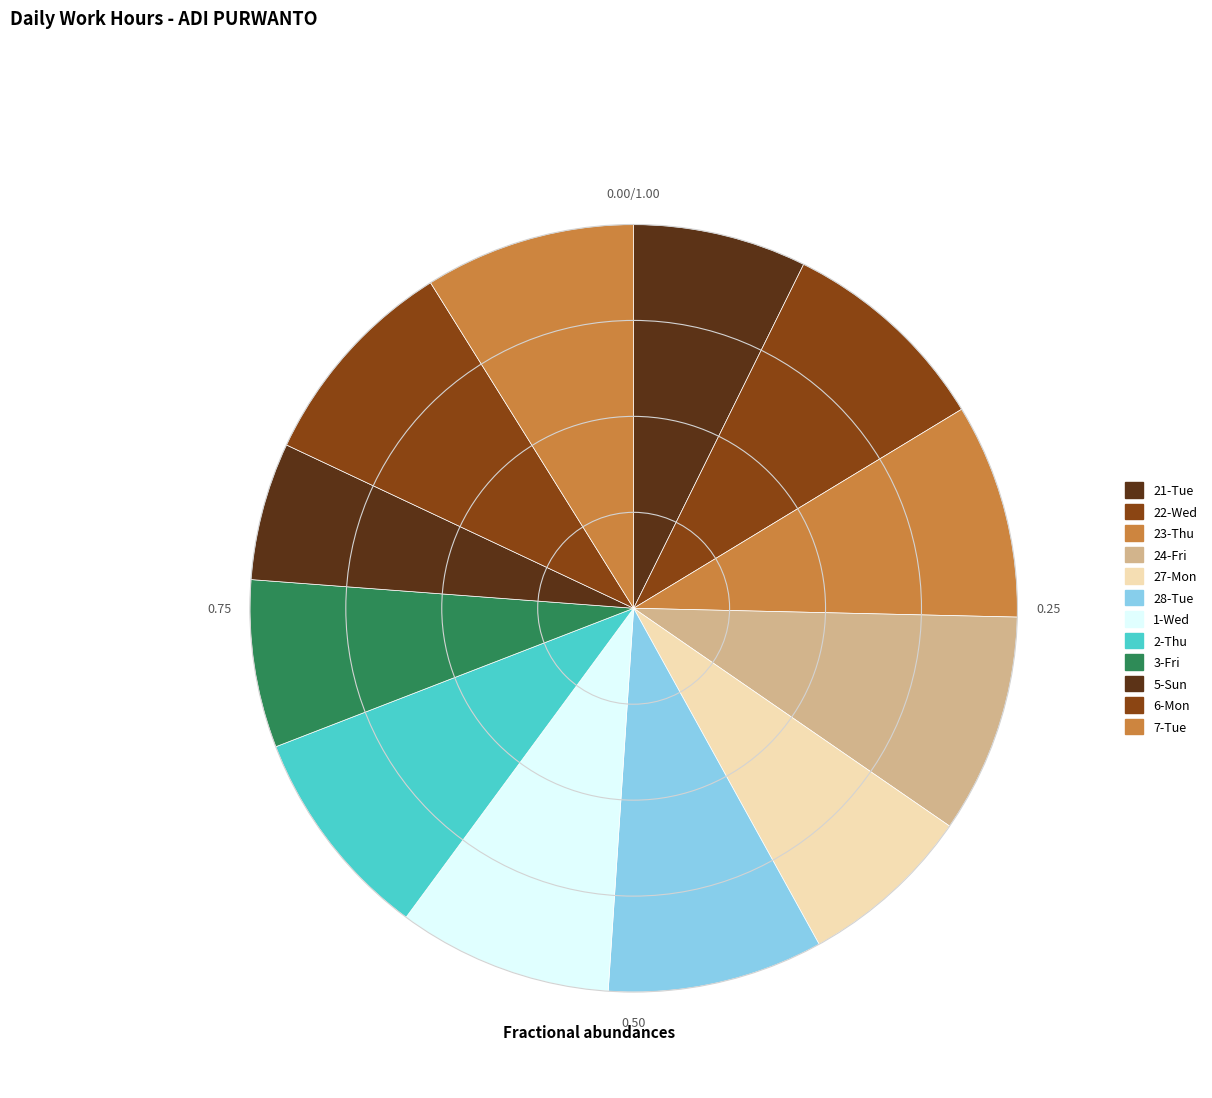

How many segments does this pie chart have?

12